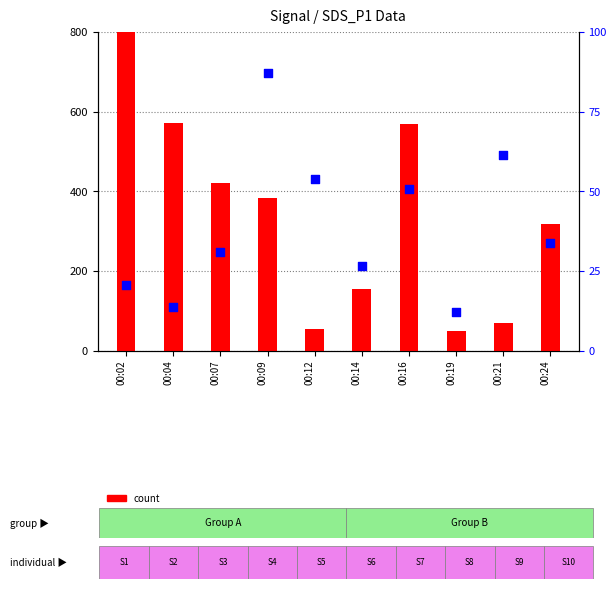

What are all the series names shown in the legend?

count, percentile rank within the sample